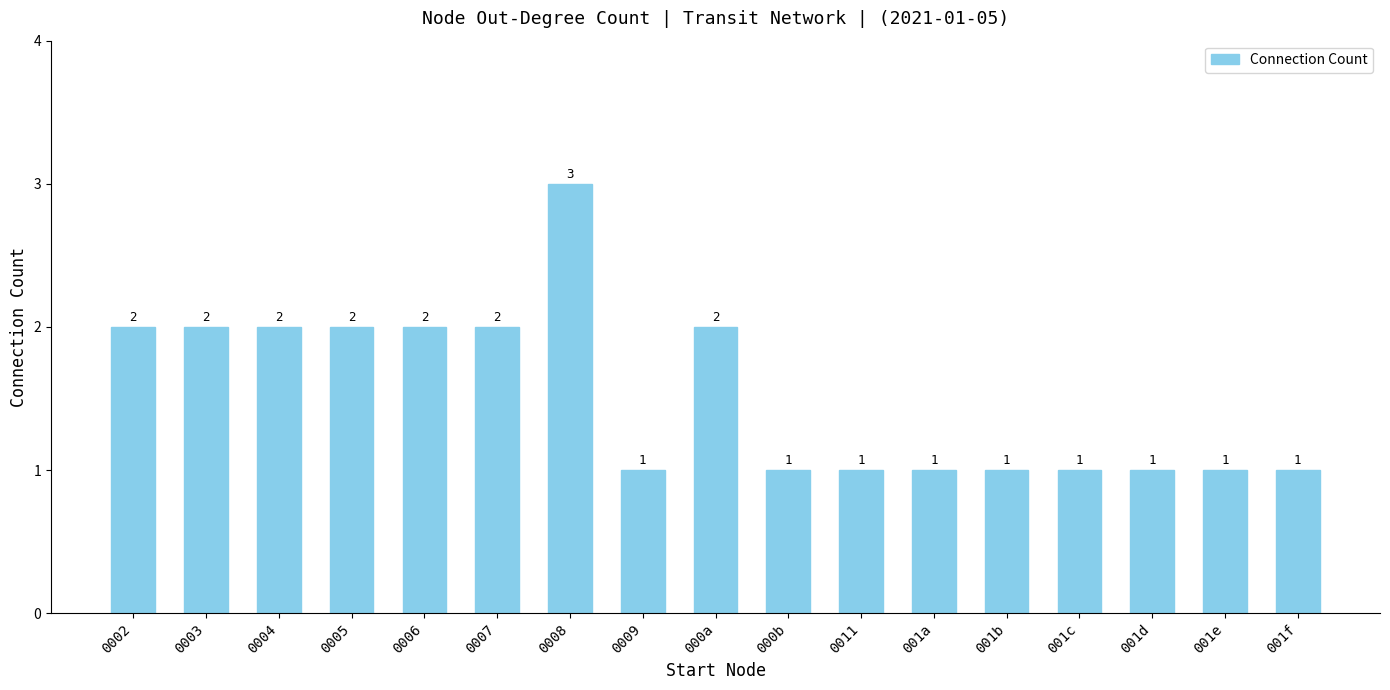

Which label corresponds to the largest value in the chart?

0008